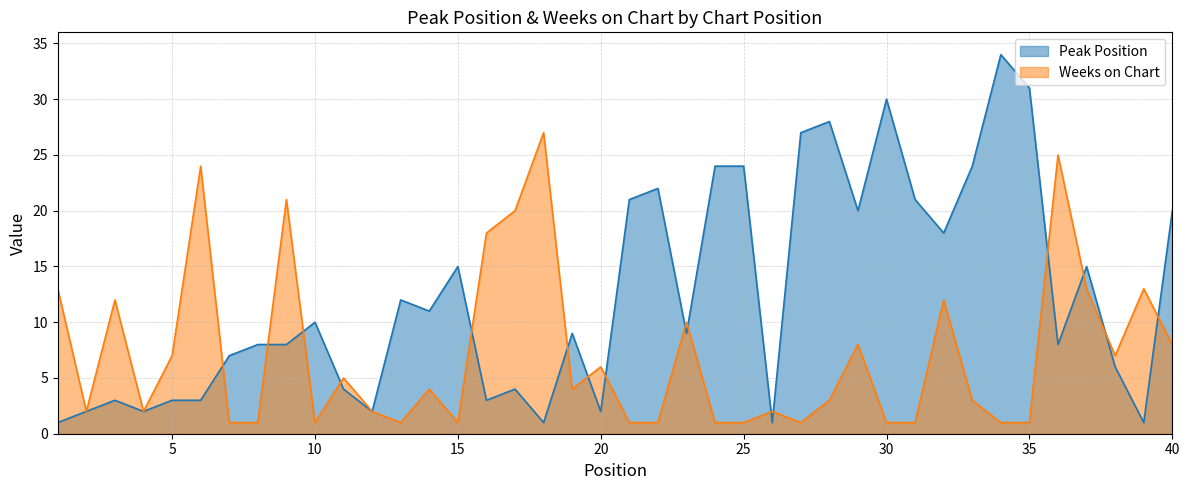

At which category is the sum across all series the highest?

34